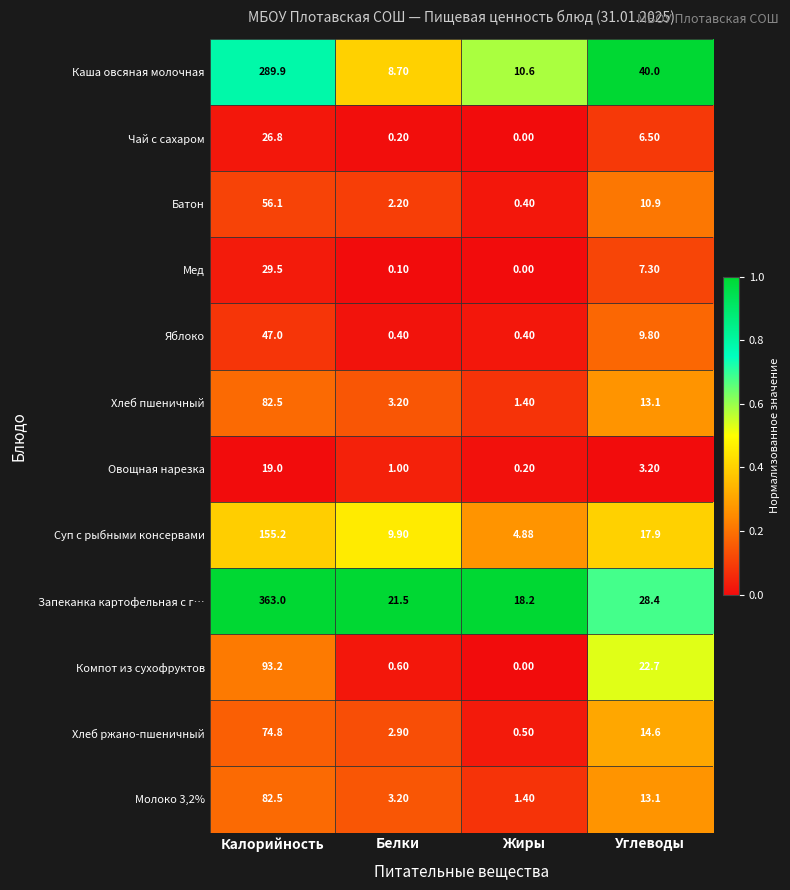

At which label is Молоко 3,2% closest to 41?

Углеводы